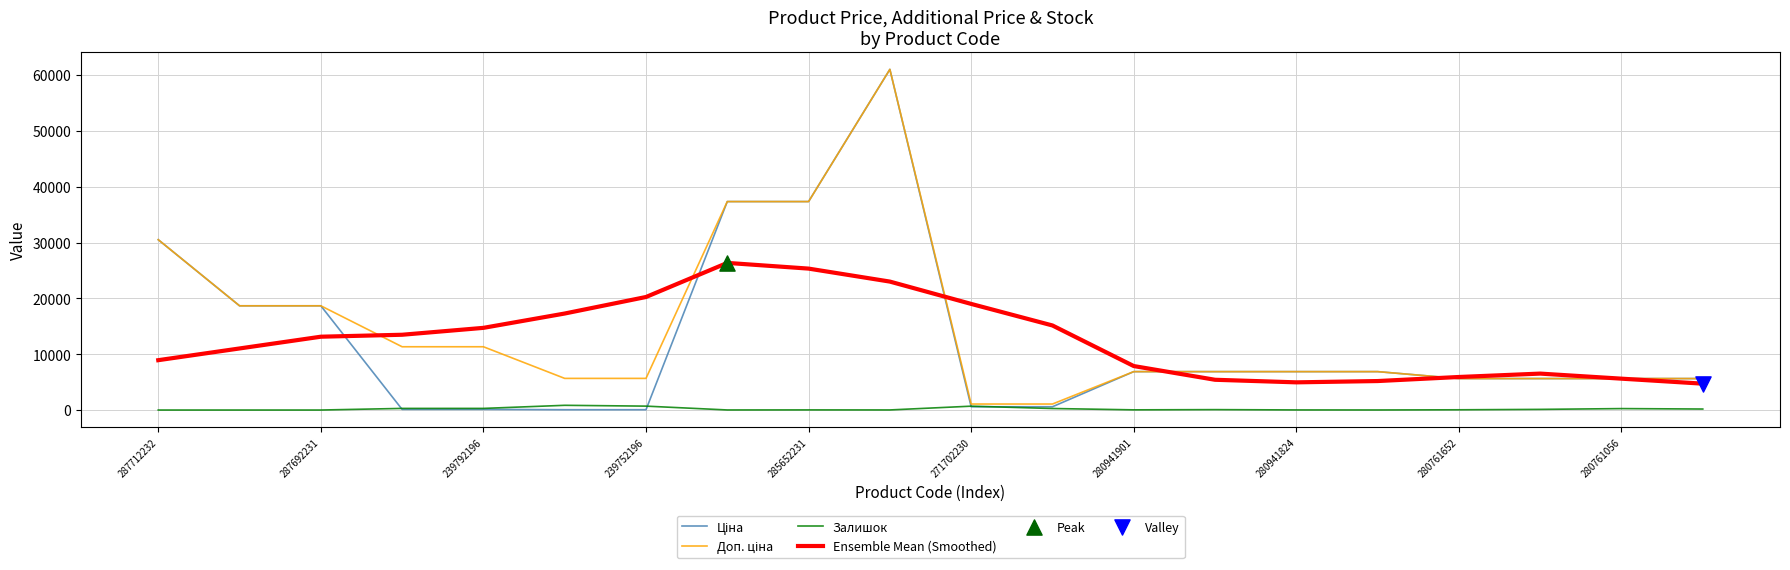

What is the greatest value displayed?

61024.7